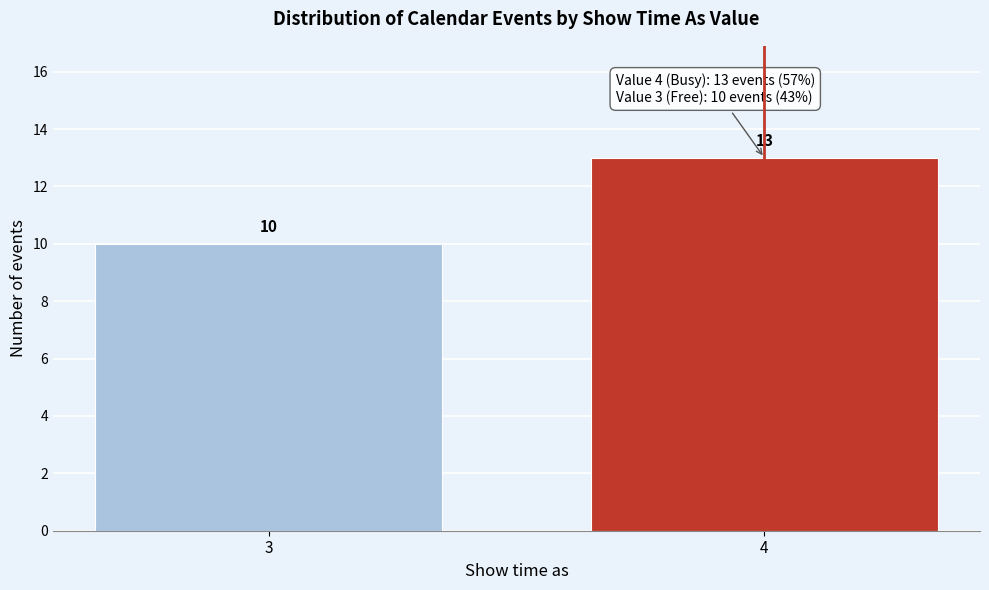

Reading right to left, extract all data points from this chart.

4=13	3=10